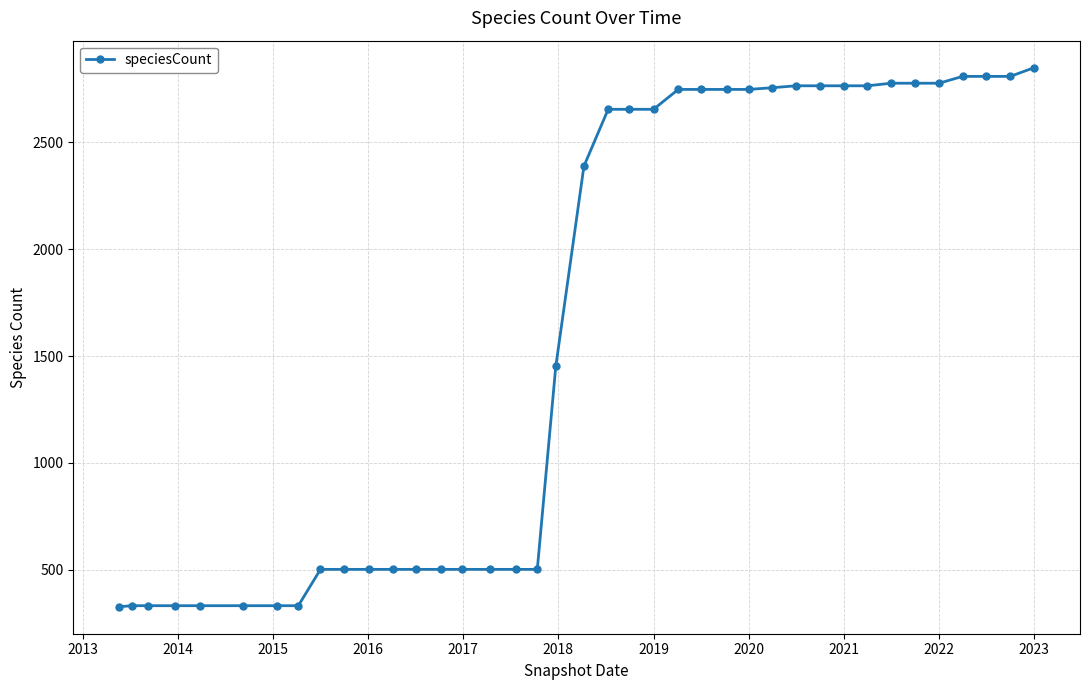

What is the difference between the second highest and minimum values?

2482